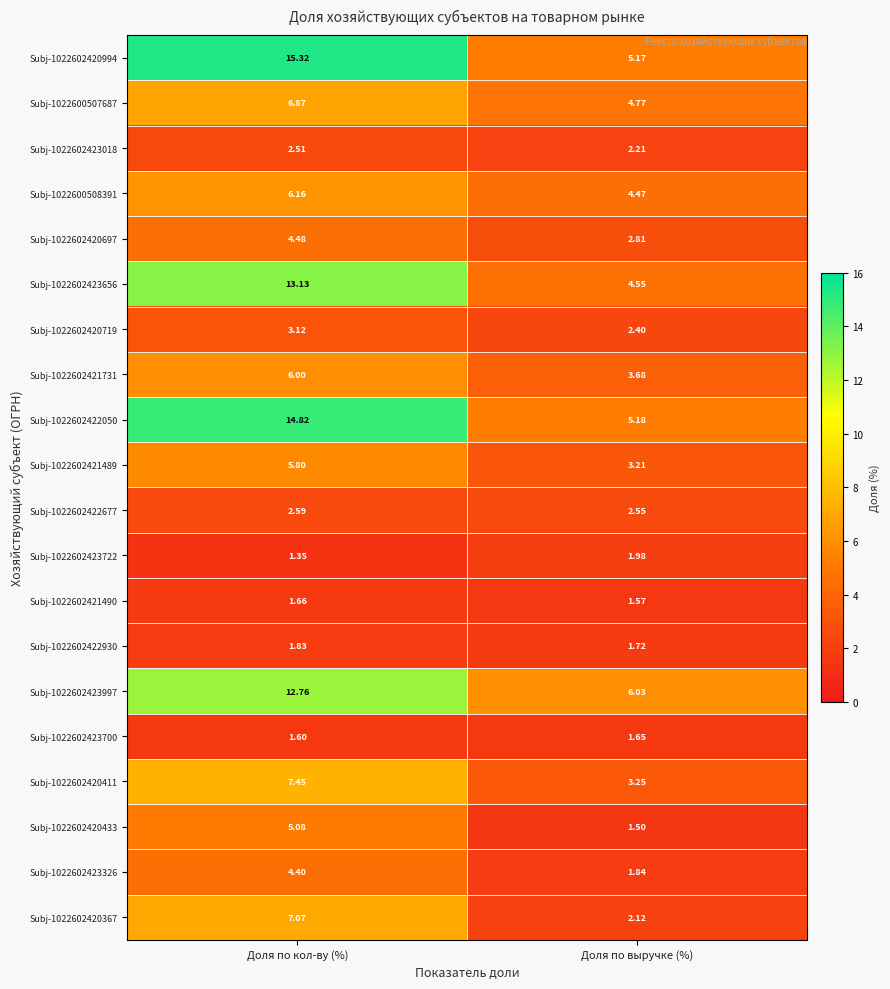

List the labels in order of Subj-1022602423656 value, largest first.

Доля по кол-ву (%), Доля по выручке (%)